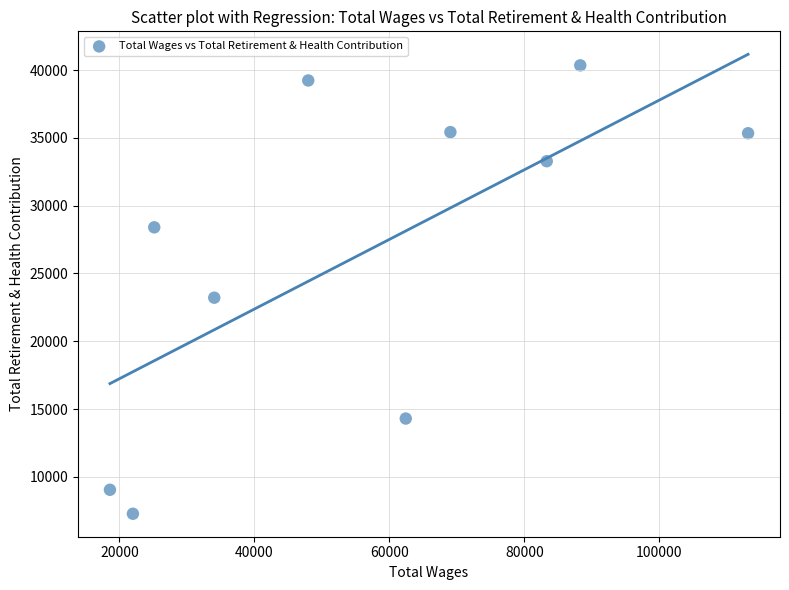

What Y value in the scatter plot is closest to 23811?

23210